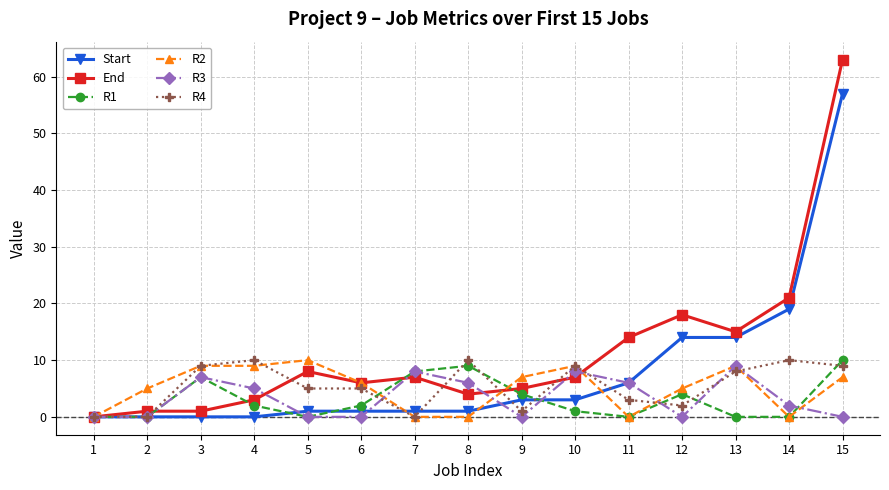

Which series has the largest range (max minus min)?

End